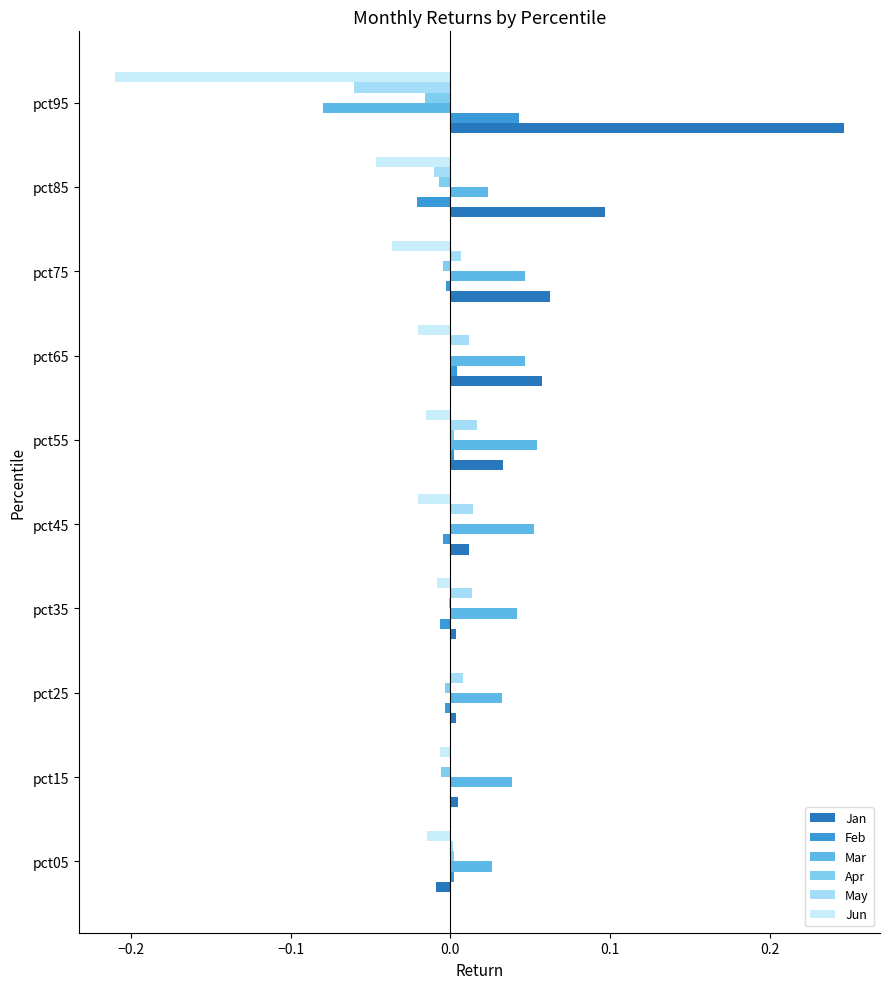

At which label does Jan reach its peak?

pct95